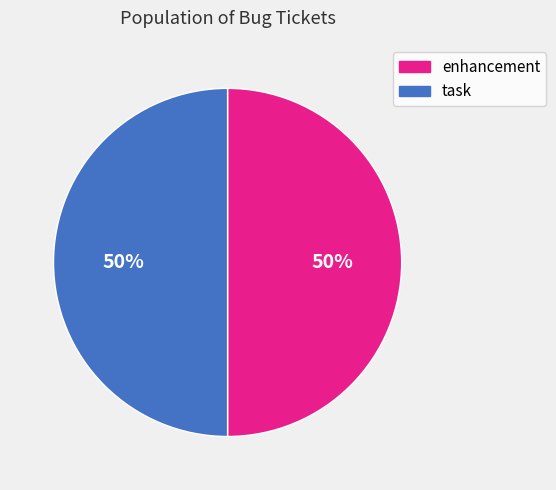

To the nearest percent, what portion does task represent?

50%